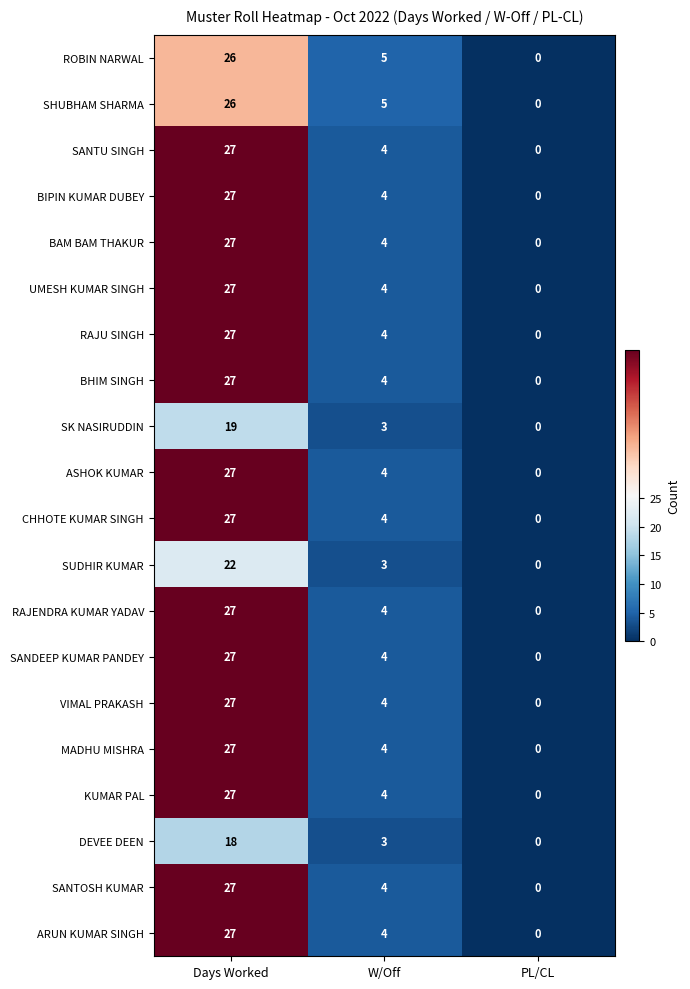

Where is SANTOSH KUMAR nearest to the value 13?

W/Off